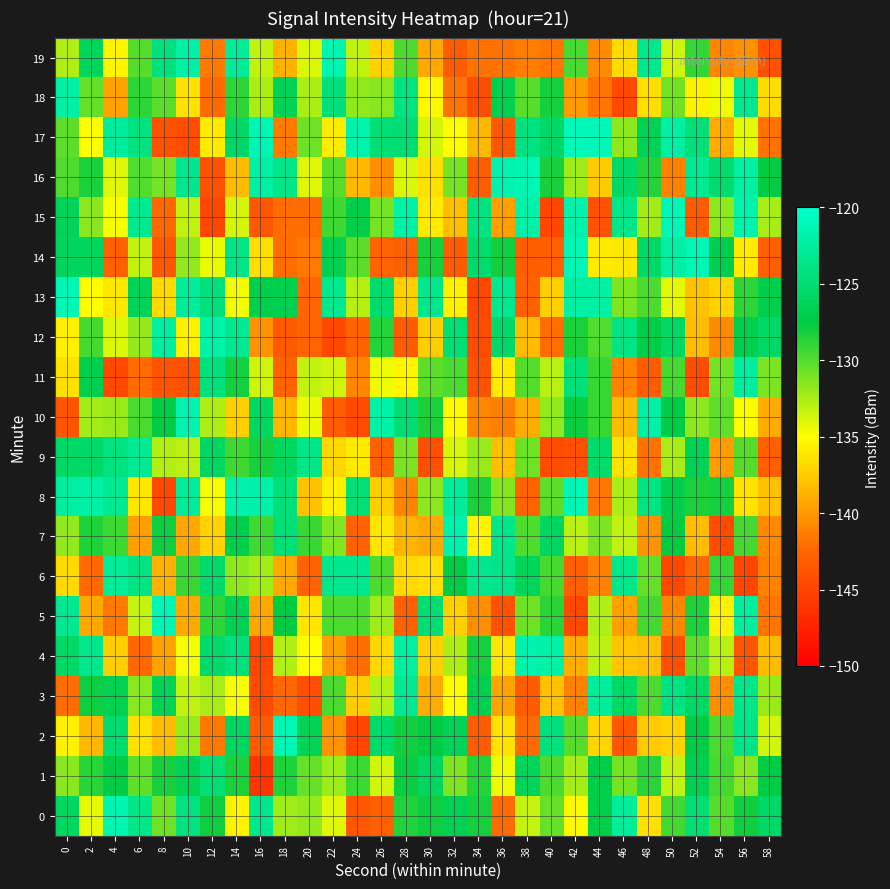

Reading right to left, what are all the values shown in this chart?

0: 58=-125.6	56=-128.0	54=-130.0	52=-124.9	50=-129.5	48=-136.5	46=-122.6	44=-127.2	42=-135.2	40=-130.5	38=-133.3	36=-142.2	34=-128.1	32=-126.6	30=-127.9	28=-128.5	26=-142.8	24=-143.5	22=-134.1	20=-131.8	18=-132.2	16=-123.4	14=-135.6	12=-127.9	10=-124.2	8=-130.8	6=-123.6	4=-121.5	2=-134.3	0=-125.8
1: 58=-127.4	56=-131.6	54=-129.5	52=-126.8	50=-133.2	48=-128.7	46=-130.9	44=-127.1	42=-132.4	40=-129.8	38=-126.3	36=-134.5	34=-128.6	32=-131.2	30=-125.9	28=-127.8	26=-133.7	24=-129.3	22=-132.1	20=-130.5	18=-128.4	16=-146.1	14=-128.3	12=-124.8	10=-126.6	8=-128.2	6=-130.3	4=-127.4	2=-128.7	0=-131.7
2: 58=-133.7	56=-123.7	54=-129.7	52=-127.5	50=-137.2	48=-137.5	46=-143.5	44=-137.1	42=-130.0	40=-124.3	38=-142.2	36=-136.4	34=-143.2	32=-126.5	30=-127.5	28=-128.0	26=-125.4	24=-144.9	22=-140.2	20=-126.5	18=-121.3	16=-143.2	14=-125.7	12=-141.6	10=-132.0	8=-138.3	6=-136.4	4=-125.1	2=-138.5	0=-135.7
3: 58=-132.1	56=-123.6	54=-140.5	52=-125.7	50=-124.1	48=-129.8	46=-125.6	44=-122.7	42=-141.1	40=-138.0	38=-143.2	36=-139.5	34=-126.9	32=-135.2	30=-139.0	28=-123.2	26=-132.8	24=-137.5	22=-129.7	20=-144.2	18=-142.4	16=-144.4	14=-134.7	12=-132.5	10=-133.1	8=-126.5	6=-131.5	4=-126.7	2=-127.9	0=-142.1
4: 58=-138.3	56=-143.8	54=-132.9	52=-130.4	50=-144.1	48=-138.2	46=-137.8	44=-133.1	42=-139.0	40=-121.9	38=-121.7	36=-136.3	34=-128.1	32=-132.5	30=-137.2	28=-122.4	26=-136.9	24=-142.1	22=-139.7	20=-135.0	18=-132.7	16=-144.8	14=-124.3	12=-125.4	10=-134.7	8=-139.5	6=-142.4	4=-137.4	2=-123.5	0=-125.6
5: 58=-141.7	56=-122.5	54=-135.7	52=-128.4	50=-140.8	48=-129.5	46=-139.6	44=-132.7	42=-144.6	40=-128.7	38=-130.8	36=-144.0	34=-140.5	32=-137.3	30=-125.0	28=-142.8	26=-132.1	24=-129.8	22=-129.8	20=-136.2	18=-127.5	16=-139.3	14=-126.7	12=-128.9	10=-139.2	8=-121.3	6=-133.3	4=-141.5	2=-139.3	0=-123.2
6: 58=-141.1	56=-144.9	54=-129.1	52=-142.6	50=-144.8	48=-130.4	46=-123.4	44=-141.1	42=-143.0	40=-129.6	38=-126.3	36=-123.7	34=-123.5	32=-127.6	30=-136.6	28=-136.9	26=-129.8	24=-123.4	22=-123.5	20=-142.8	18=-139.2	16=-132.3	14=-131.7	12=-125.4	10=-129.2	8=-138.8	6=-123.9	4=-122.8	2=-142.3	0=-136.8
7: 58=-140.7	56=-129.5	54=-144.4	52=-138.3	50=-127.7	48=-140.3	46=-133.2	44=-131.2	42=-132.9	40=-125.9	38=-129.9	36=-123.6	34=-135.6	32=-121.6	30=-139.1	28=-138.6	26=-136.2	24=-142.8	22=-131.4	20=-129.2	18=-124.6	16=-129.4	14=-127.1	12=-137.2	10=-139.3	8=-127.9	6=-139.6	4=-129.4	2=-128.4	0=-131.8
8: 58=-138.0	56=-136.4	54=-128.1	52=-128.3	50=-127.2	48=-123.9	46=-132.6	44=-141.6	42=-121.2	40=-130.2	38=-142.7	36=-131.3	34=-128.3	32=-122.5	30=-131.6	28=-140.9	26=-137.4	24=-124.6	22=-135.8	20=-137.9	18=-124.5	16=-121.9	14=-121.8	12=-134.7	10=-122.7	8=-144.6	6=-136.1	4=-123.0	2=-122.1	0=-122.4
9: 58=-143.0	56=-130.1	54=-139.8	52=-126.5	50=-132.5	48=-142.0	46=-136.4	44=-125.3	42=-144.1	40=-144.3	38=-130.8	36=-138.1	34=-132.0	32=-133.8	30=-144.1	28=-131.1	26=-142.7	24=-136.0	22=-136.9	20=-123.6	18=-125.9	16=-128.2	14=-129.4	12=-125.8	10=-133.0	8=-132.7	6=-123.1	4=-124.2	2=-125.6	0=-125.6
10: 58=-139.1	56=-134.9	54=-130.3	52=-131.7	50=-127.3	48=-122.1	46=-138.3	44=-129.2	42=-127.8	40=-131.8	38=-139.0	36=-141.2	34=-140.8	32=-135.2	30=-128.3	28=-124.9	26=-121.9	24=-144.4	22=-143.1	20=-134.5	18=-138.5	16=-125.9	14=-137.2	12=-132.6	10=-121.6	8=-127.6	6=-129.7	4=-132.0	2=-132.2	0=-143.8
11: 58=-131.2	56=-122.4	54=-130.9	52=-144.4	50=-129.6	48=-143.3	46=-141.1	44=-129.2	42=-124.4	40=-132.9	38=-130.0	36=-136.0	34=-143.9	32=-129.8	30=-130.2	28=-135.4	26=-134.6	24=-140.8	22=-133.6	20=-133.2	18=-142.7	16=-133.6	14=-128.1	12=-124.5	10=-144.0	8=-143.9	6=-142.2	4=-144.7	2=-126.8	0=-136.5
12: 58=-125.6	56=-127.0	54=-140.7	52=-138.2	50=-125.7	48=-127.4	46=-123.9	44=-129.9	42=-128.3	40=-142.2	38=-138.2	36=-125.5	34=-144.4	32=-124.7	30=-137.3	28=-143.3	26=-128.6	24=-142.7	22=-144.6	20=-142.6	18=-143.3	16=-140.3	14=-123.3	12=-121.9	10=-135.7	8=-122.4	6=-131.9	4=-134.0	2=-129.6	0=-135.7
13: 58=-126.9	56=-128.9	54=-137.1	52=-138.0	50=-134.2	48=-129.8	46=-131.2	44=-122.2	42=-122.2	40=-137.3	38=-142.8	36=-123.3	34=-144.7	32=-135.7	30=-123.5	28=-137.3	26=-125.2	24=-132.9	22=-123.3	20=-142.5	18=-126.9	16=-127.0	14=-134.7	12=-124.4	10=-122.7	8=-136.8	6=-126.4	4=-136.1	2=-135.1	0=-121.2
14: 58=-143.0	56=-136.0	54=-126.9	52=-121.3	50=-122.3	48=-125.5	46=-136.1	44=-136.0	42=-121.3	40=-143.0	38=-143.0	36=-128.1	34=-125.3	32=-143.3	30=-128.2	28=-143.0	26=-142.6	24=-130.2	22=-126.7	20=-141.6	18=-142.2	16=-136.6	14=-123.7	12=-134.4	10=-131.8	8=-143.6	6=-133.1	4=-142.8	2=-126.0	0=-126.0
15: 58=-132.4	56=-121.7	54=-131.7	52=-143.2	50=-121.2	48=-132.3	46=-123.6	44=-144.0	42=-121.7	40=-144.7	38=-121.9	36=-139.6	34=-124.2	32=-138.1	30=-136.0	28=-121.9	26=-131.0	24=-127.1	22=-129.4	20=-142.2	18=-142.1	16=-143.6	14=-133.8	12=-144.7	10=-133.2	8=-142.3	6=-123.2	4=-134.8	2=-131.6	0=-126.3
16: 58=-127.6	56=-122.2	54=-125.3	52=-123.1	50=-141.1	48=-128.6	46=-125.5	44=-137.6	42=-132.1	40=-128.2	38=-121.3	36=-121.6	34=-143.1	32=-131.0	30=-136.5	28=-133.9	26=-140.5	24=-138.3	22=-130.1	20=-134.1	18=-123.6	16=-122.2	14=-138.3	12=-143.9	10=-123.4	8=-131.0	6=-129.9	4=-134.1	2=-128.3	0=-129.9
17: 58=-141.9	56=-134.2	54=-139.1	52=-124.6	50=-122.3	48=-126.5	46=-131.7	44=-121.1	42=-121.0	40=-125.5	38=-124.2	36=-143.6	34=-138.4	32=-135.0	30=-133.8	28=-124.9	26=-124.8	24=-121.7	22=-135.9	20=-130.7	18=-141.4	16=-121.3	14=-125.5	12=-136.0	10=-144.4	8=-143.9	6=-124.2	4=-122.6	2=-135.0	0=-130.3
18: 58=-136.6	56=-123.3	54=-134.5	52=-135.6	50=-130.8	48=-136.6	46=-144.7	44=-141.7	42=-139.9	40=-128.1	38=-130.1	36=-126.9	34=-144.3	32=-141.8	30=-135.3	28=-124.0	26=-131.5	24=-131.8	22=-124.5	20=-132.5	18=-126.5	16=-132.5	14=-128.9	12=-142.3	10=-136.4	8=-130.2	6=-128.9	4=-139.5	2=-130.5	0=-122.1
19: 58=-144.0	56=-140.4	54=-140.9	52=-129.0	50=-133.6	48=-123.5	46=-136.7	44=-140.6	42=-129.6	40=-141.7	38=-141.4	36=-141.9	34=-141.9	32=-143.2	30=-139.2	28=-129.8	26=-137.1	24=-133.2	22=-121.5	20=-134.0	18=-138.8	16=-133.2	14=-122.8	12=-141.5	10=-122.2	8=-124.3	6=-130.1	4=-135.5	2=-126.2	0=-132.7